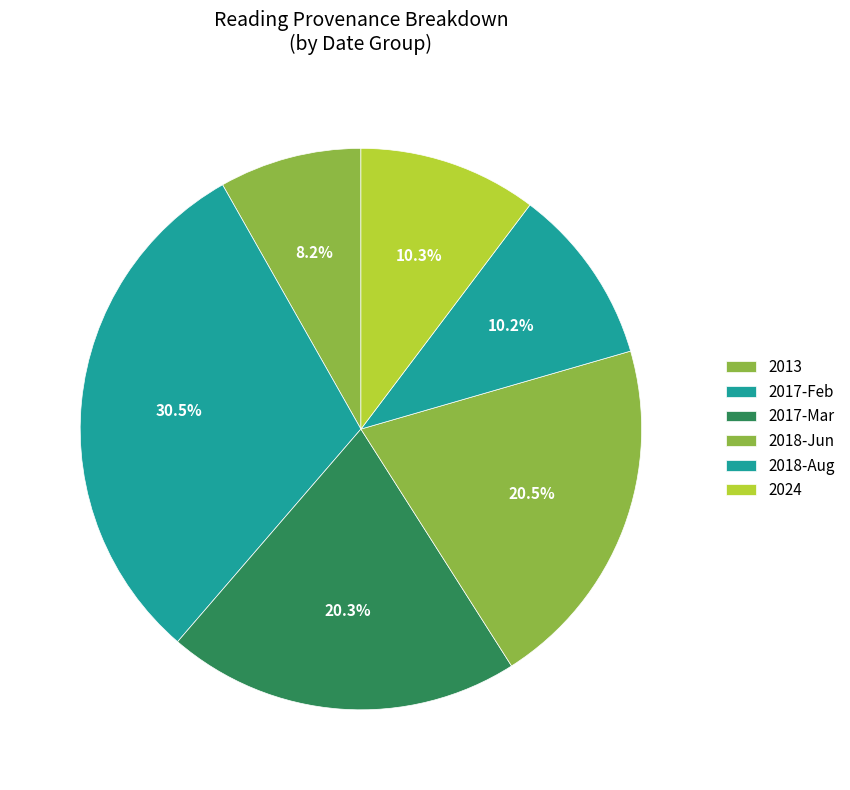

How many segments does this pie chart have?

6